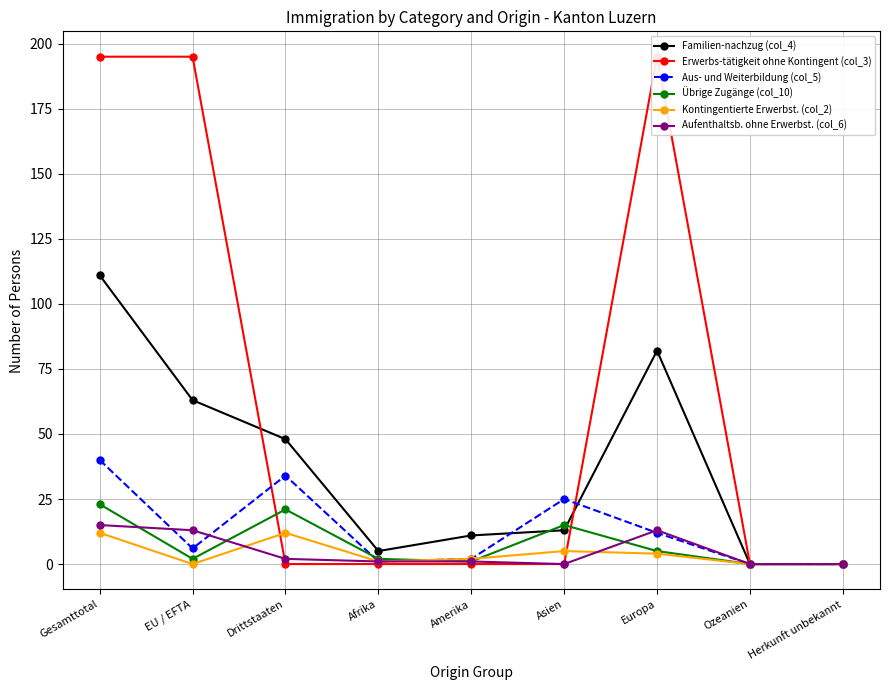

Which series ends up on top after the final intersection of Übrige Zugänge (col_10) and Familien-nachzug (col_4)?

Familien-nachzug (col_4)